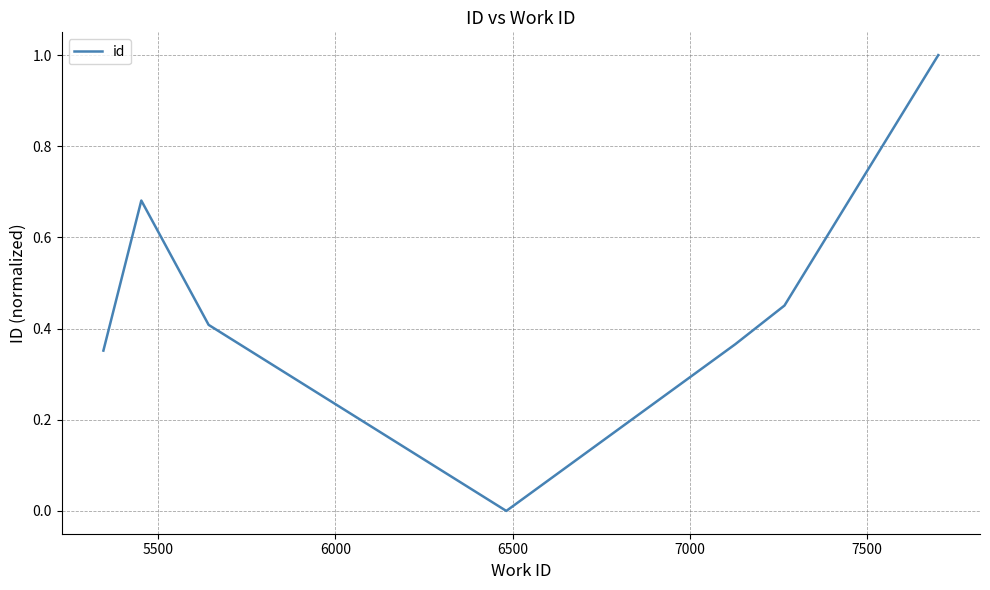

True or false: there are more than 0 points higher than both neighbors.

True